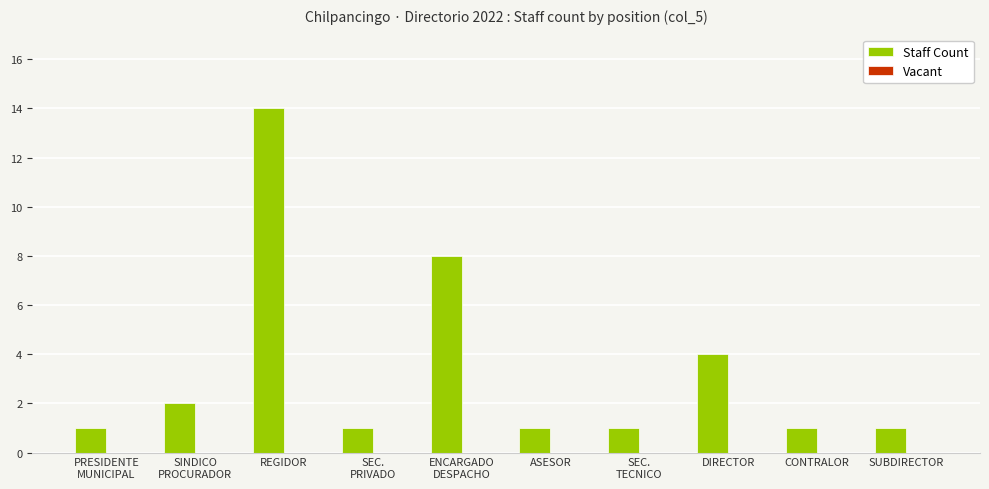

What is the difference between the second highest and minimum values?

7